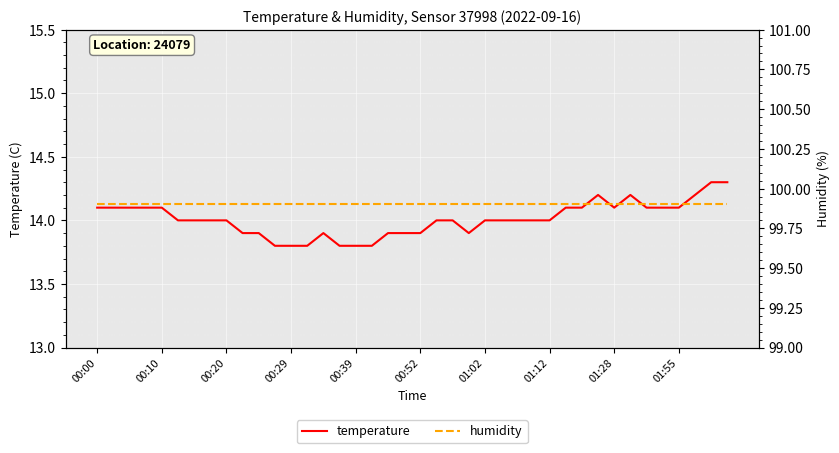

What is the value of the humidity point at the 28th from the left?

99.9